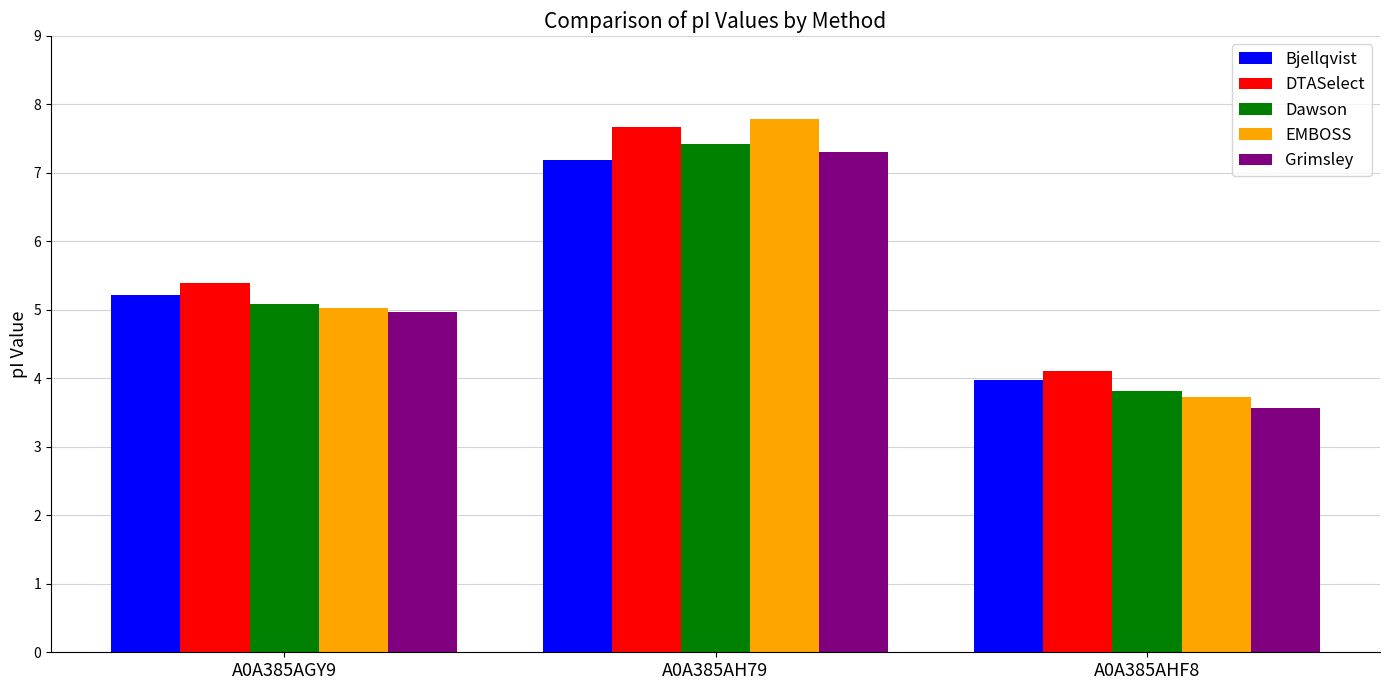

What is the label of the 3rd bar from the right?

A0A385AGY9